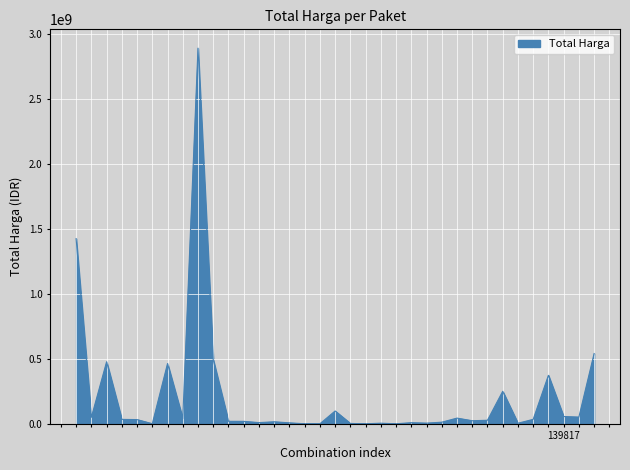

What is the maximum value shown in the chart?

2892122000